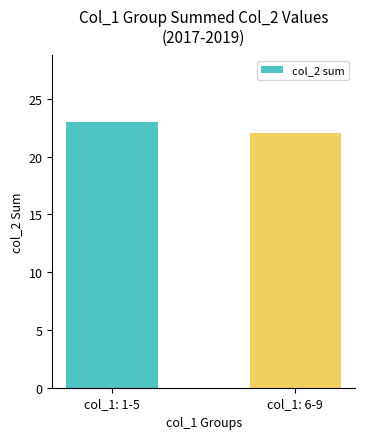

Reading left to right, transcribe all the data shown in this chart.

col_1: 1-5=23	col_1: 6-9=22